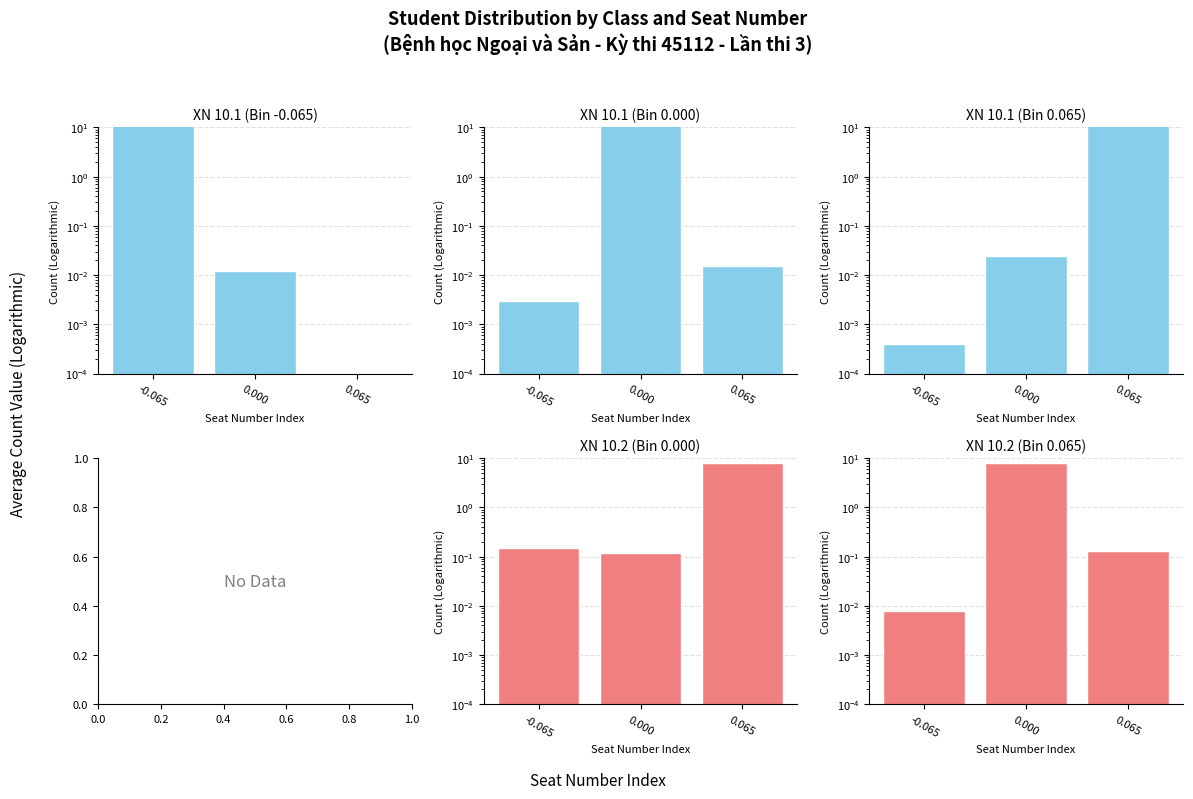

The XN 10.1 series shows 0.0 at -0.065. True or false?

True